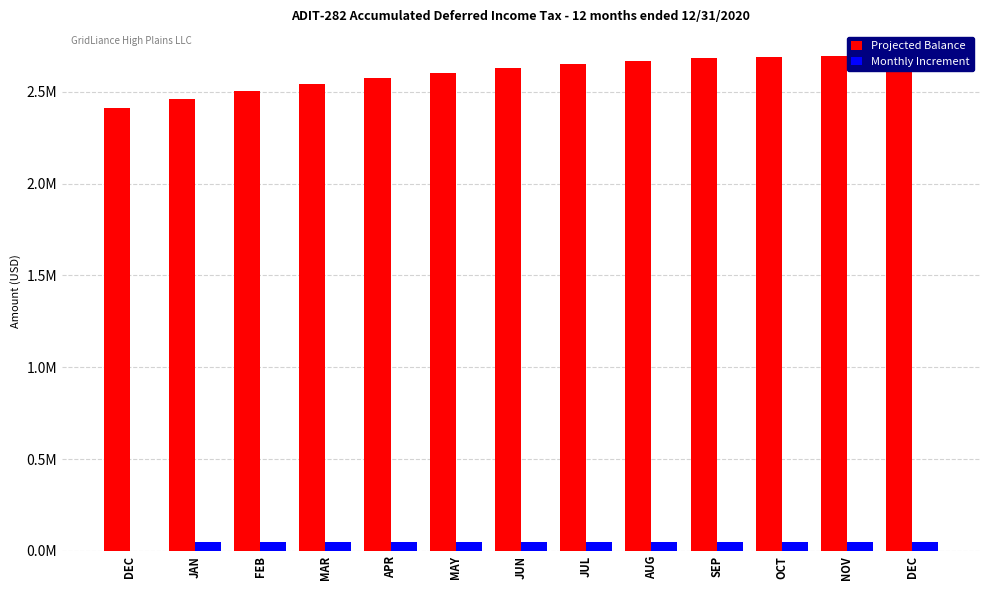

What is the label of the 10th bar from the right?

MAR